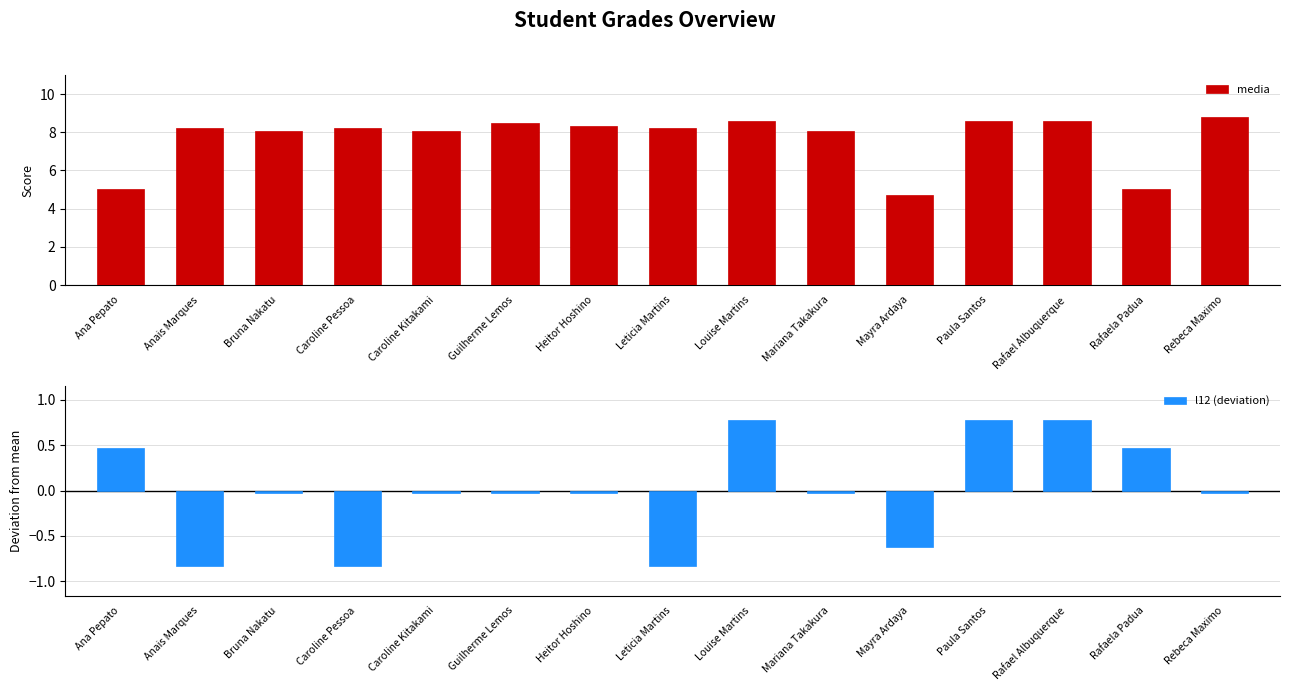

Which series has the widest spread of values?

media